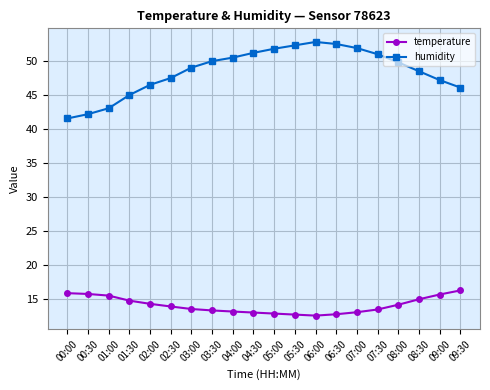

What is the lowest value of the humidity series?

41.6